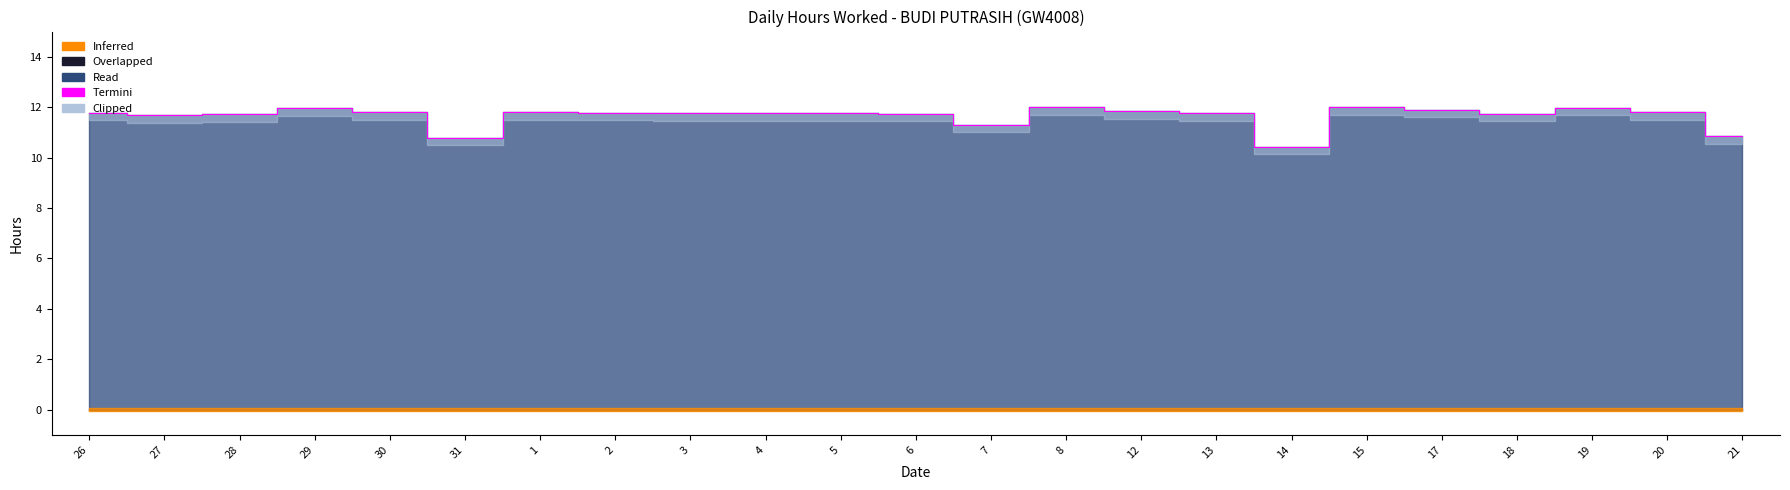

How many data points are less than 11?

3